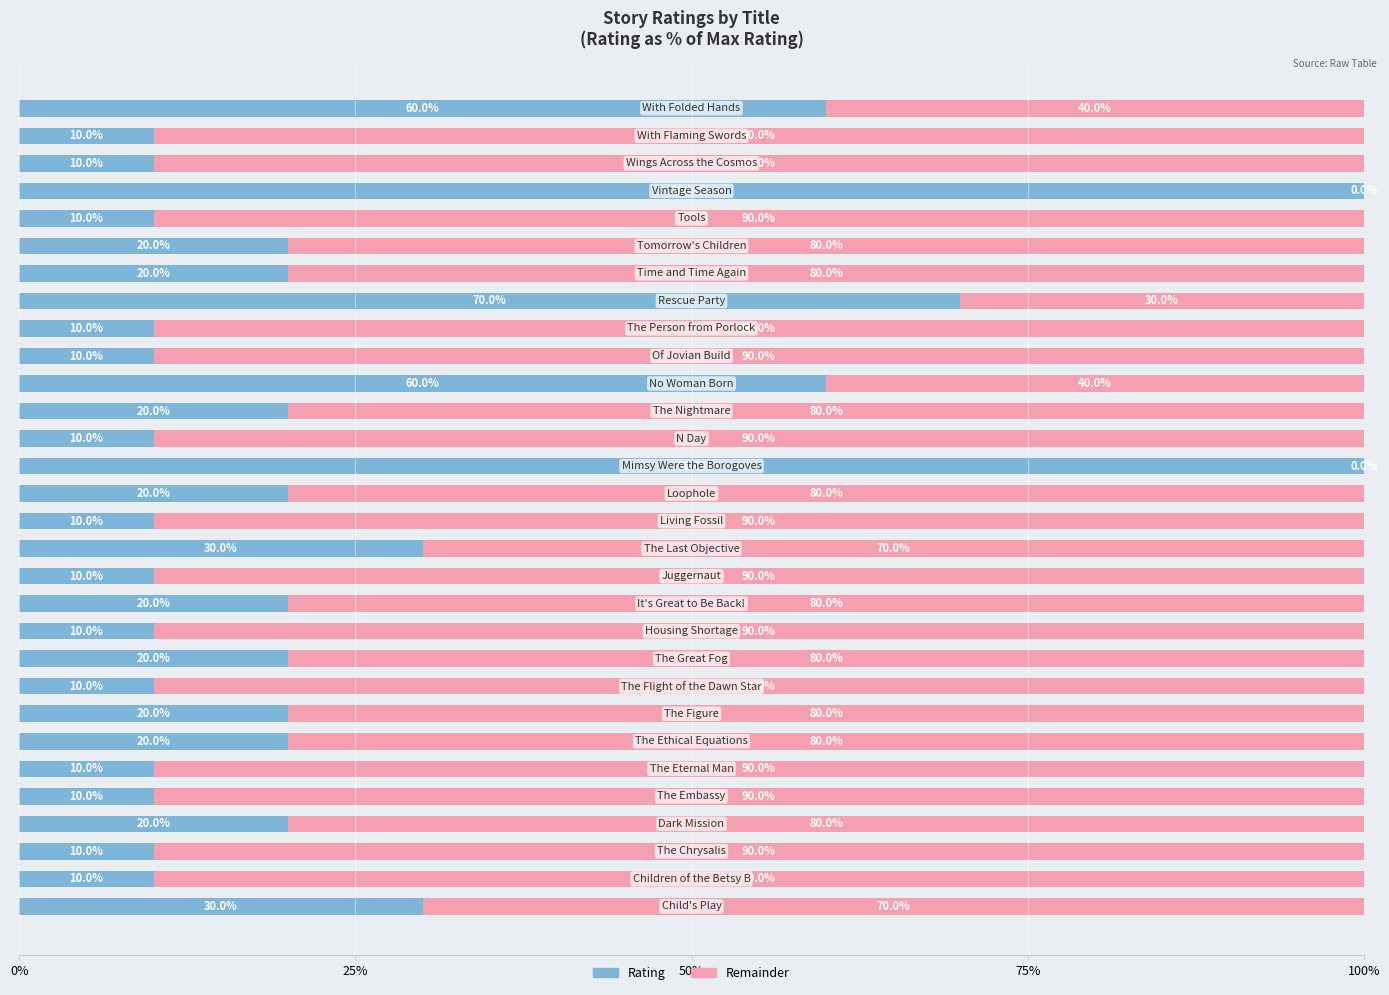

What is the highest value of the Rating series?

100